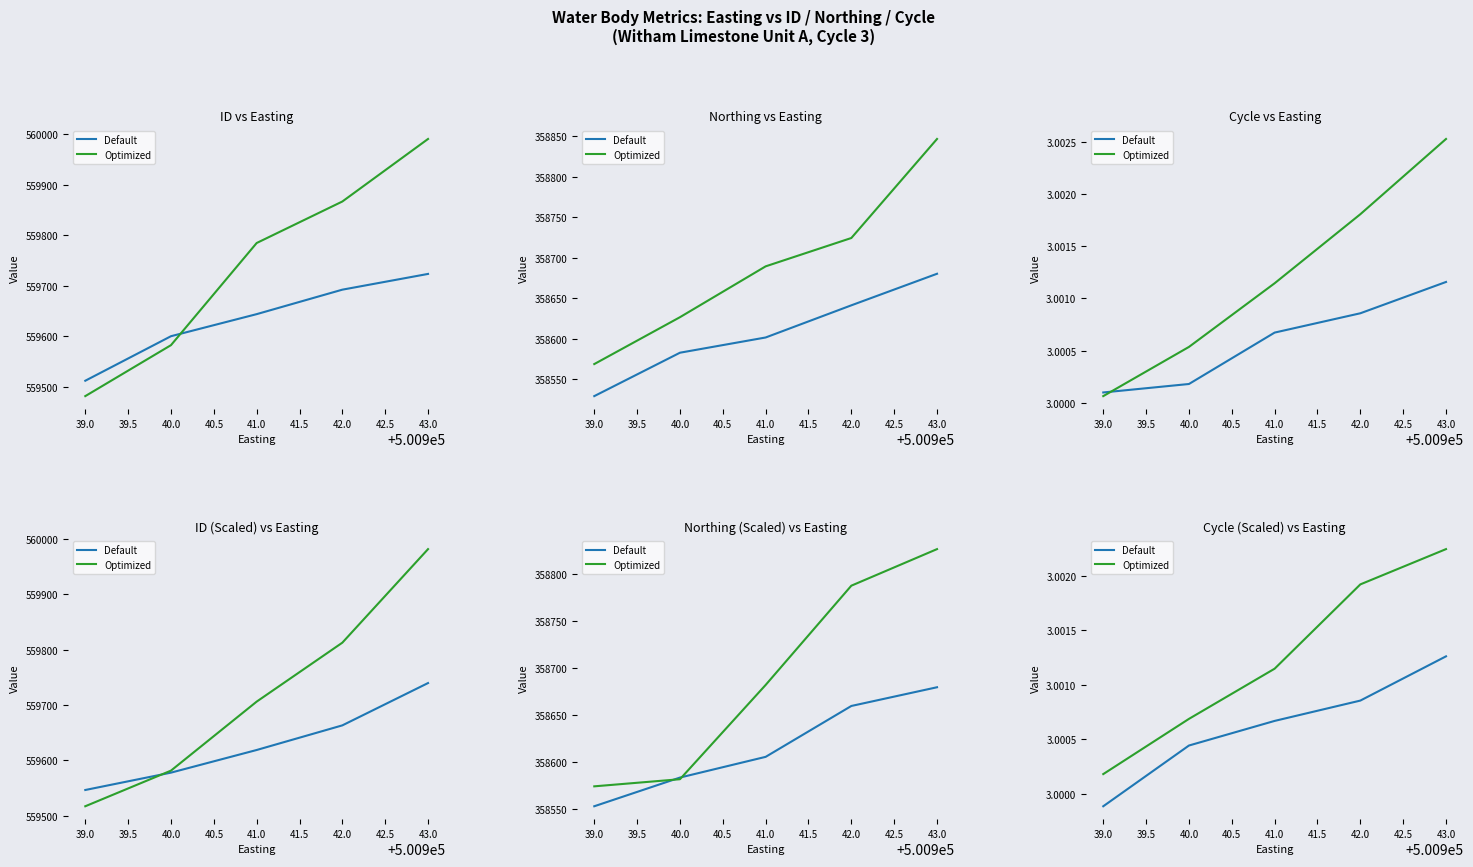

Which series changed the most between 41.0 and 42.0?

Optimized